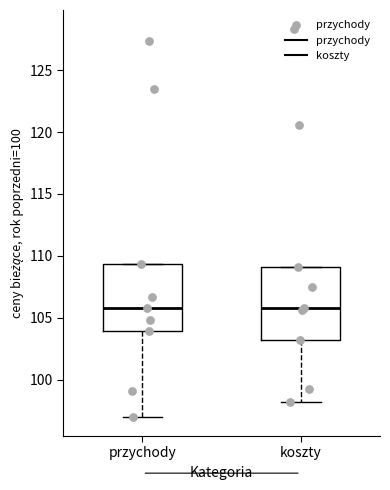

Reading left to right, transcribe this box plot: for each box, give where its median line is, the range the box spans, and where its two whiskers end, as read against the y-axis. The values are not printed on the chart, so give them approximately, as read against the axis.

przychody: median 106.0, box 104.0 to 109.5, whiskers 97.0 to 109.5
koszty: median 106.0, box 103.0 to 109.0, whiskers 98.0 to 109.0